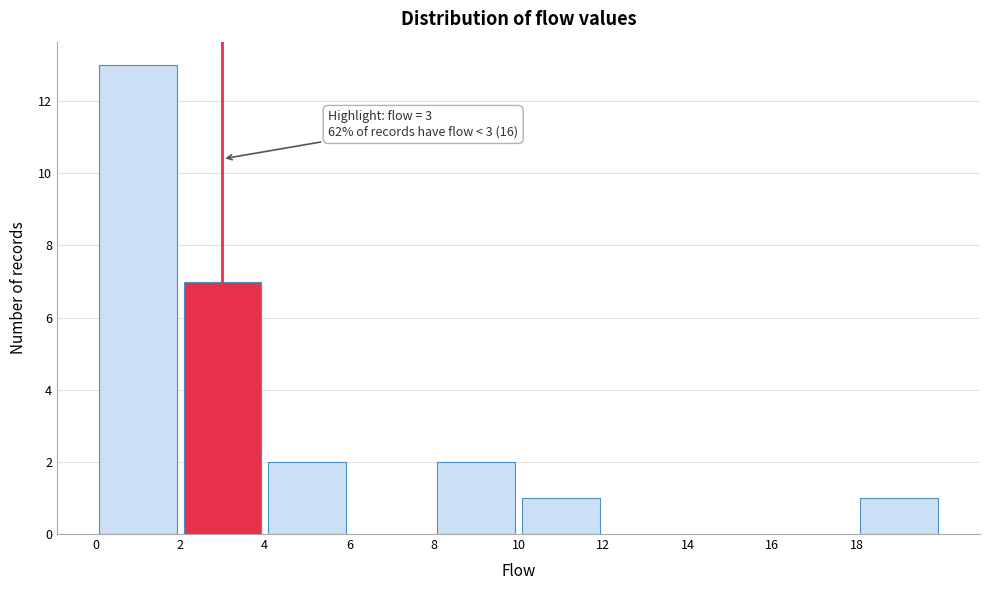

Which range on the x-axis has the tallest bar?

0 to 2